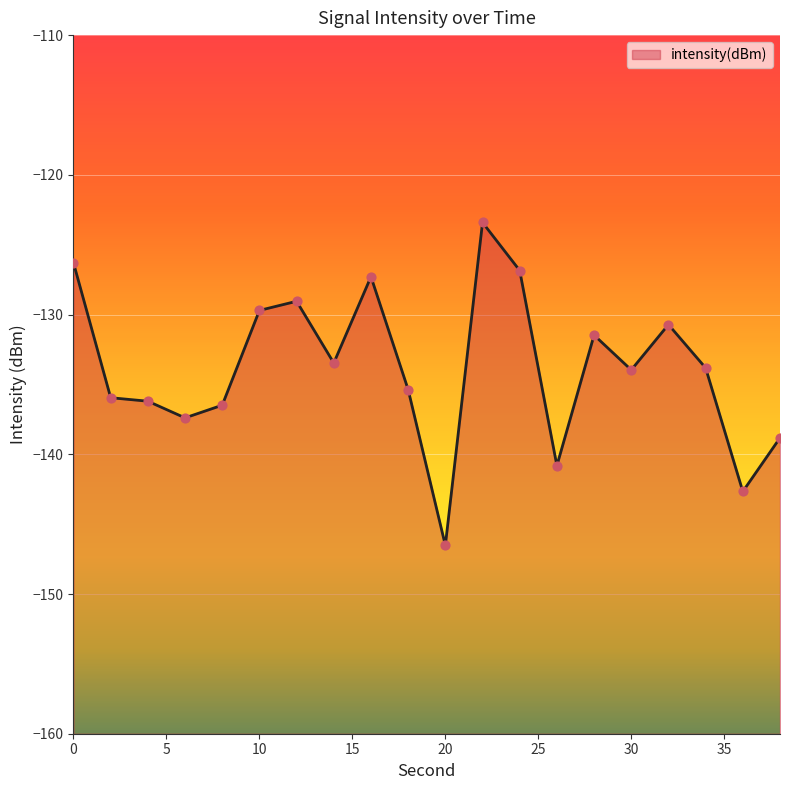

Between 34 and 20, which is larger?

34